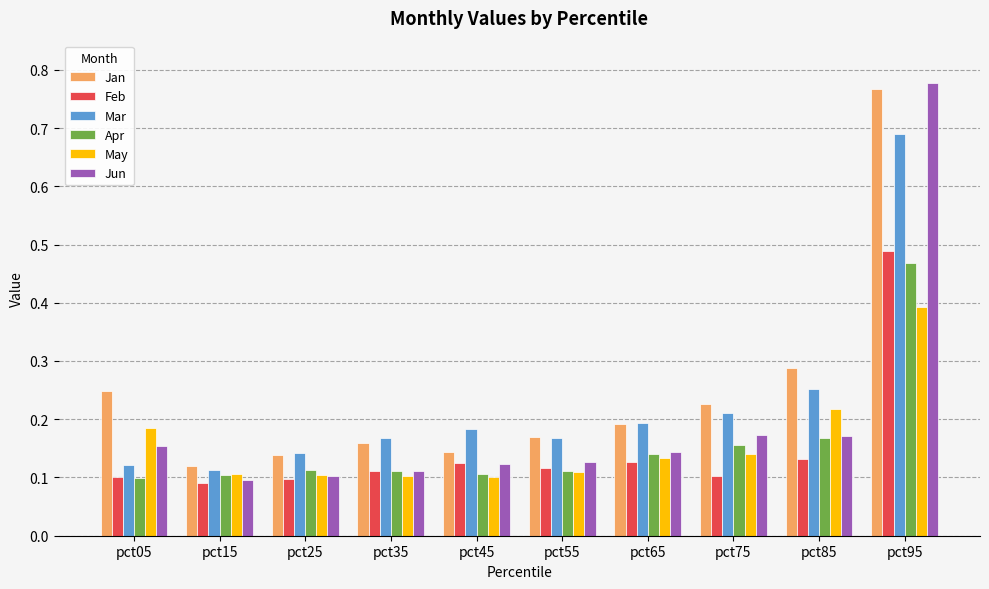

How many bars are there in each group?

6